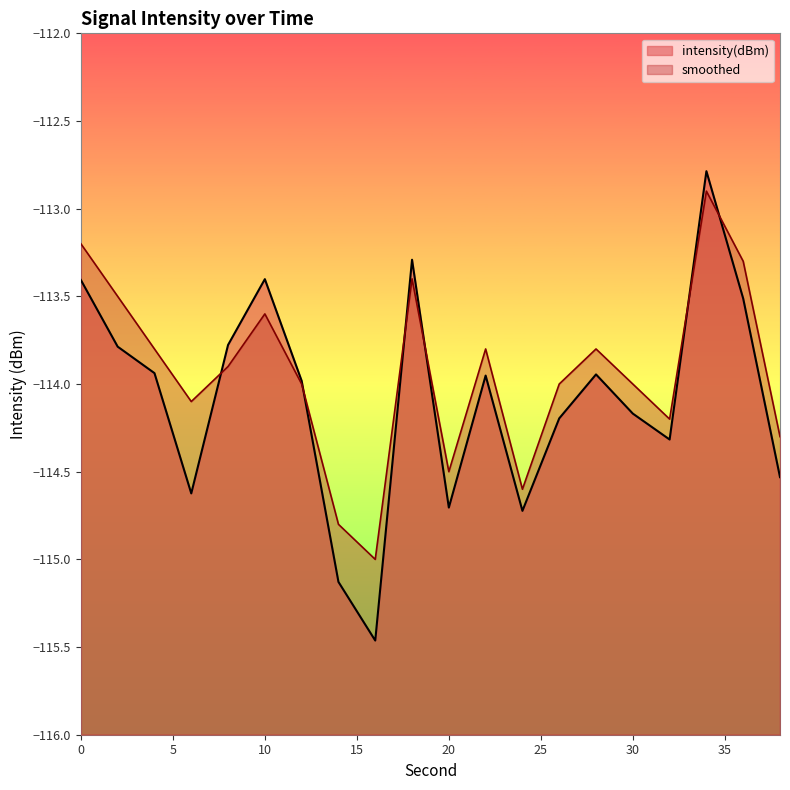

The value of intensity(dBm) at 38 is -114.5. True or false?

True